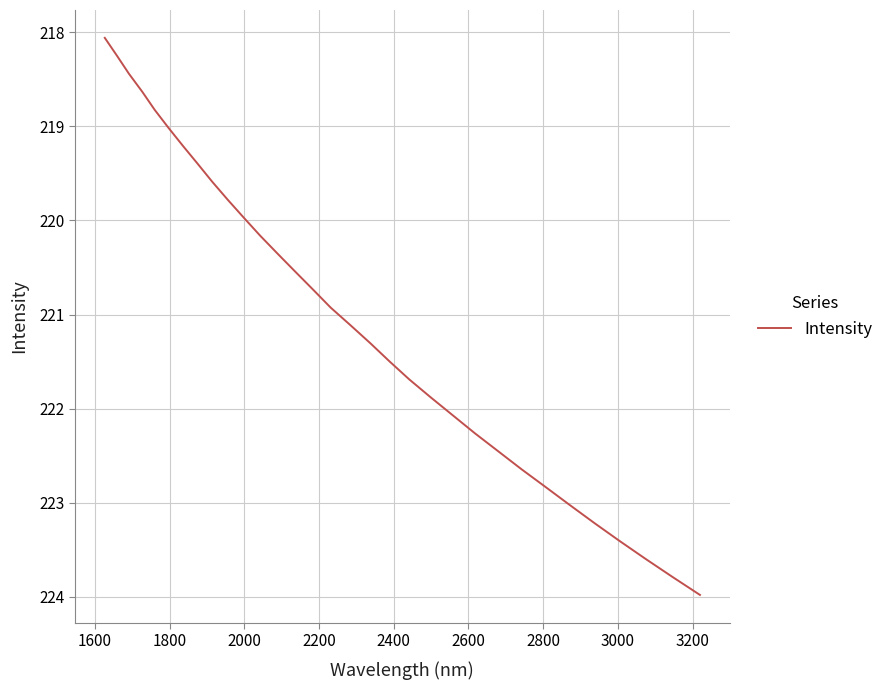

True or false: there are more than 1 points higher than both neighbors.

False